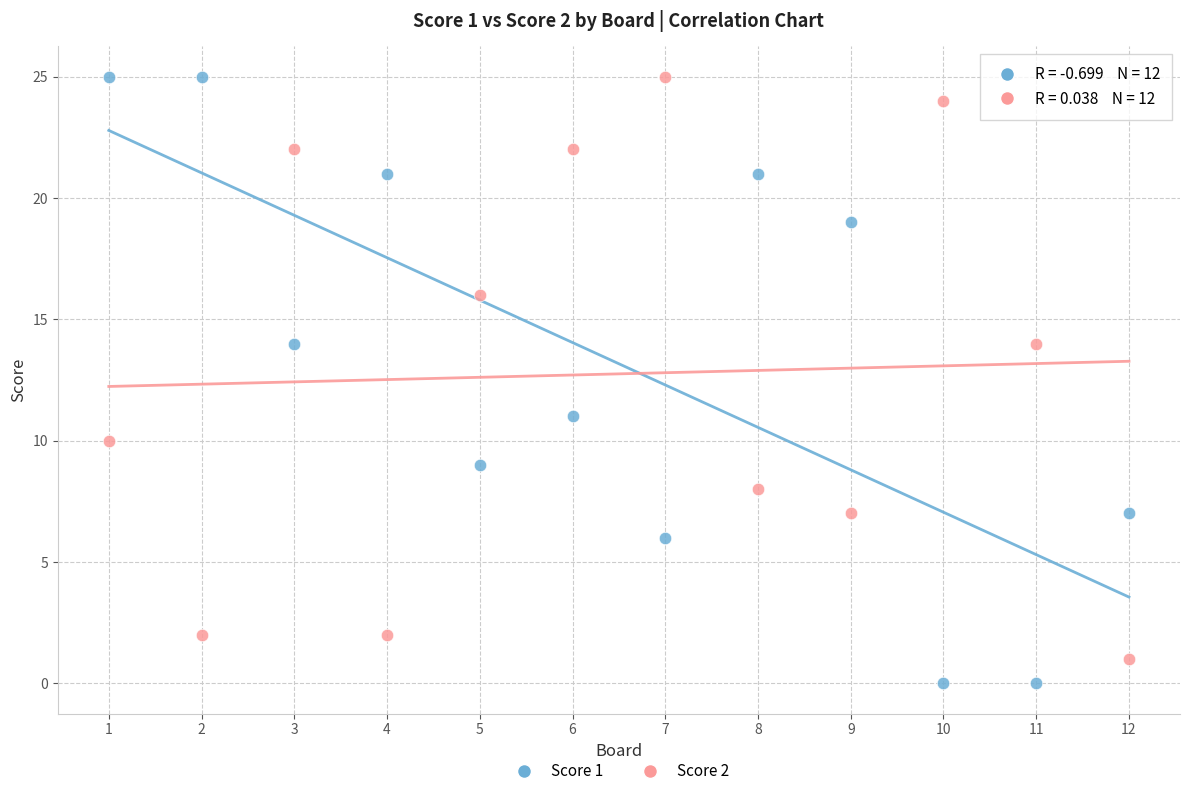

Which series reaches the minimum Y coordinate?

Score 1